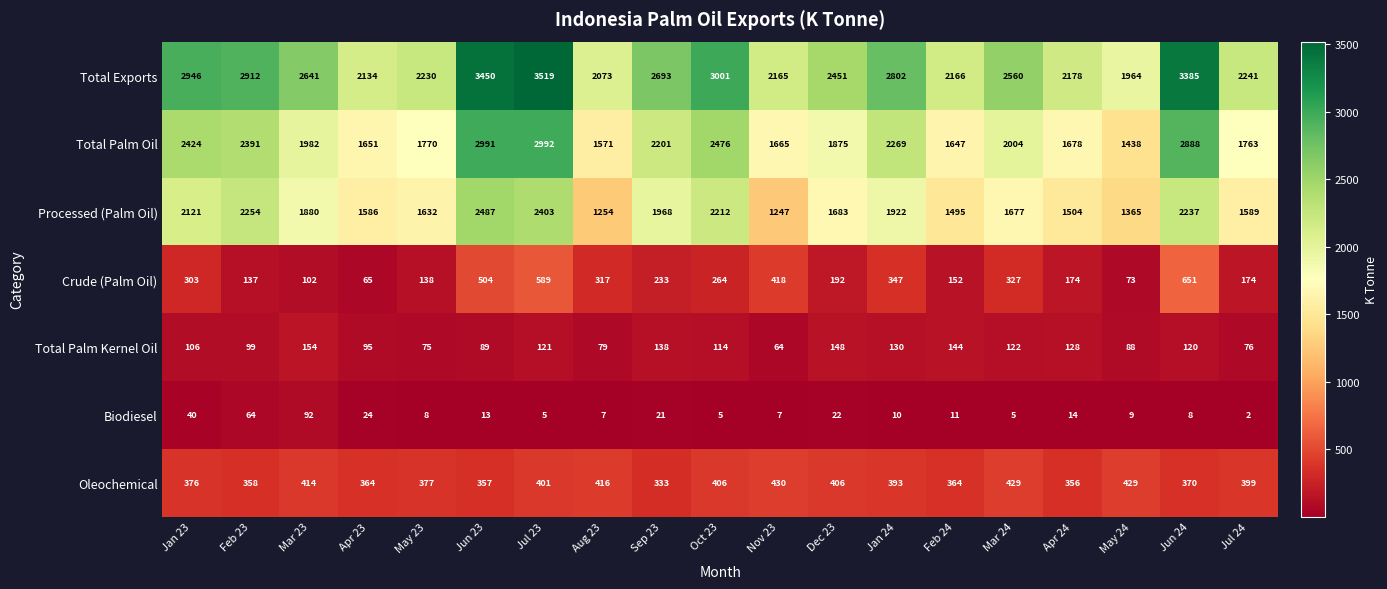

What is the spread (max minus min) of values at May 24?

1955